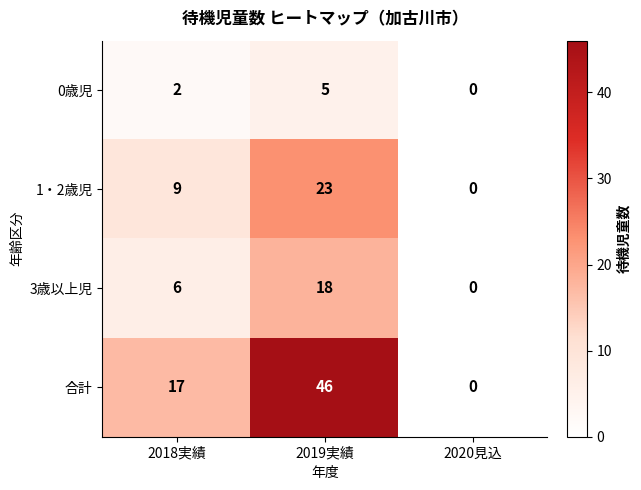

Reading left to right, what are all the values shown in this chart?

0歳児: 2018実績=2	2019実績=5	2020見込=0
1・2歳児: 2018実績=9	2019実績=23	2020見込=0
3歳以上児: 2018実績=6	2019実績=18	2020見込=0
合計: 2018実績=17	2019実績=46	2020見込=0